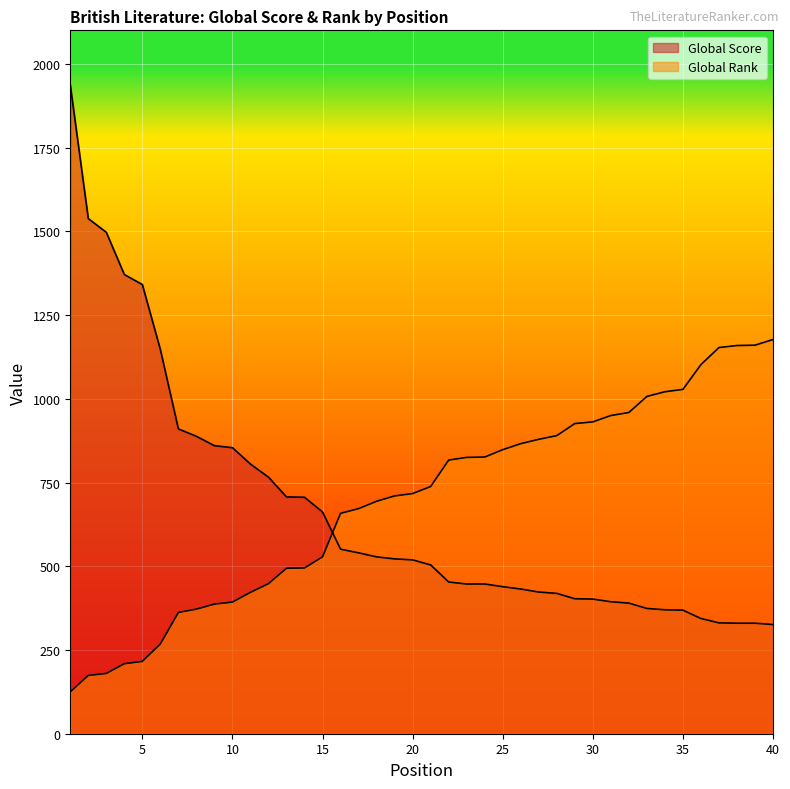

At which category is the sum across all series the highest?

1